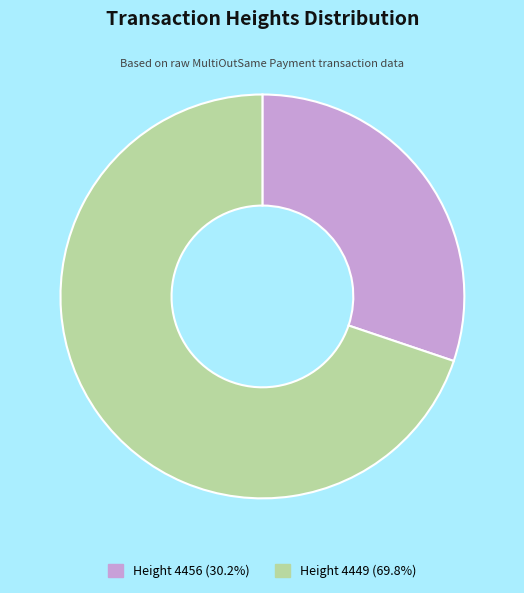

Do Height 4449 (69.8%) and Height 4456 (30.2%) together represent more than half of the pie?

Yes